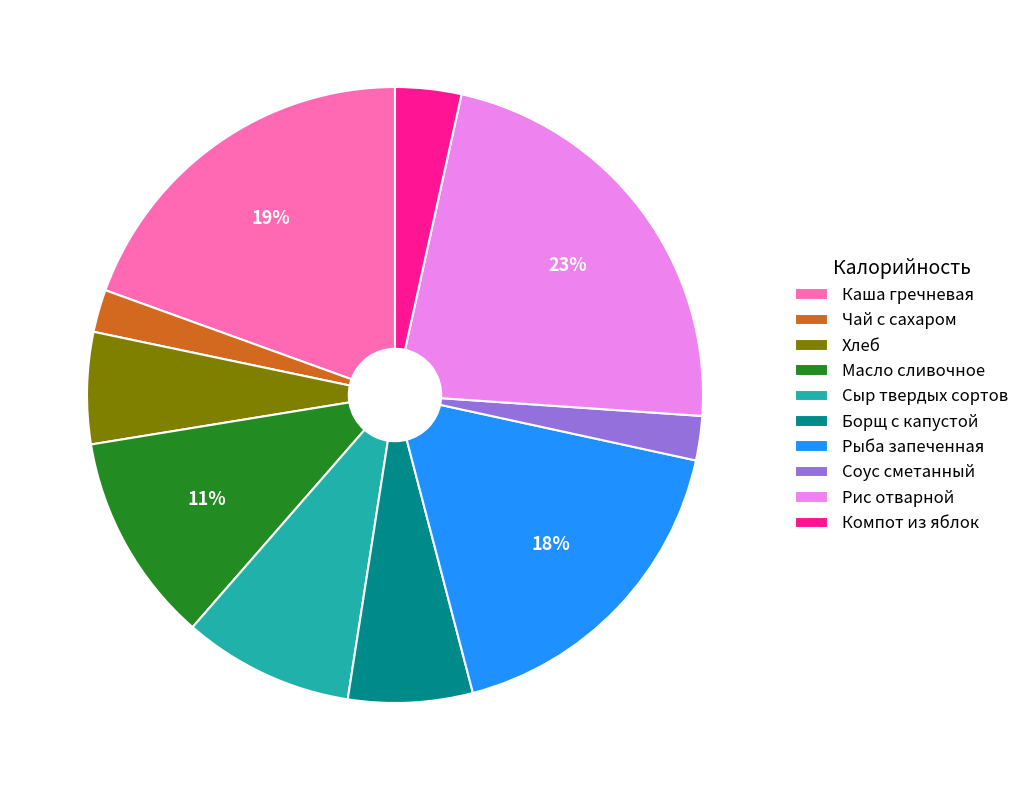

Is there any slice that represents more than half of the pie?

No